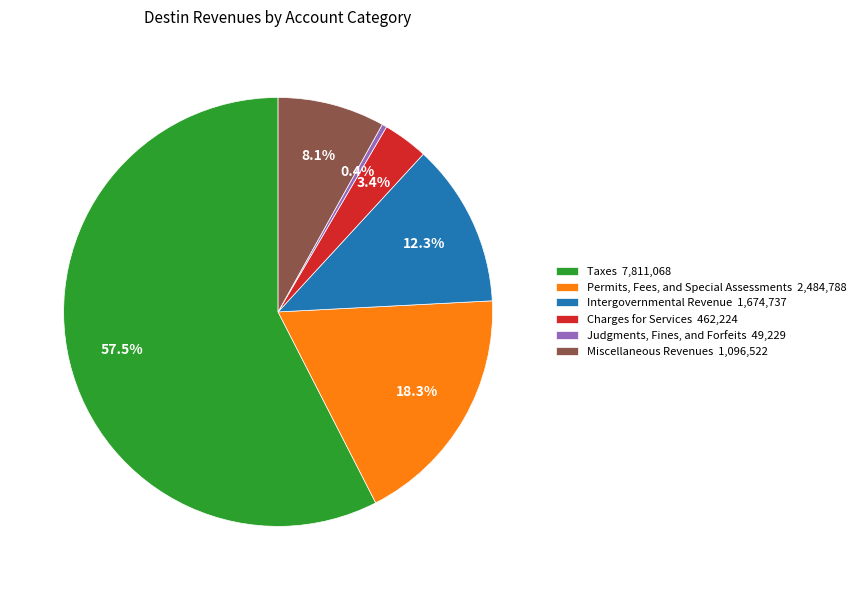

True or false: Miscellaneous Revenues accounts for 1% of the total.

False